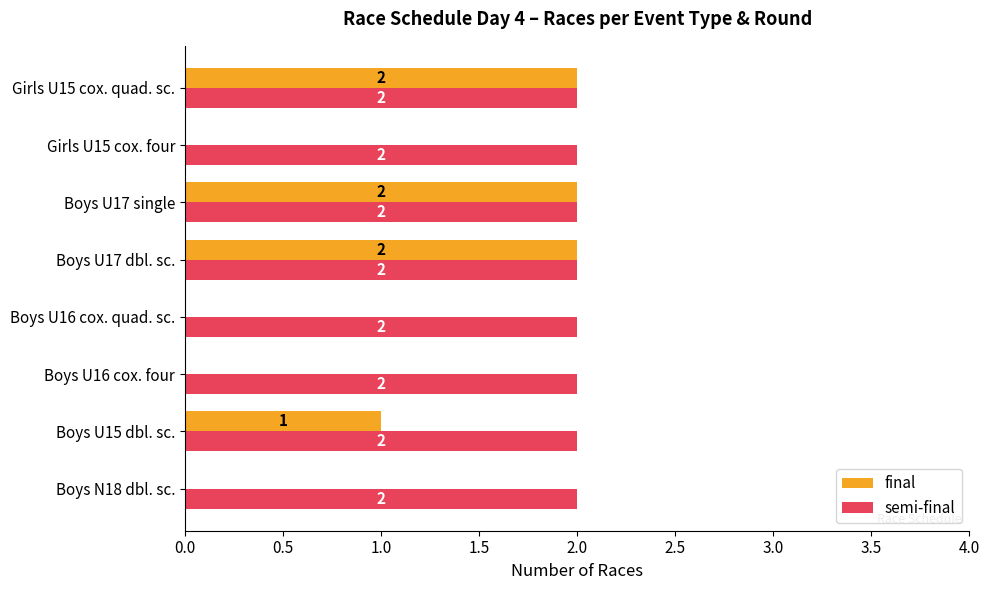

Which series has the largest range (max minus min)?

final